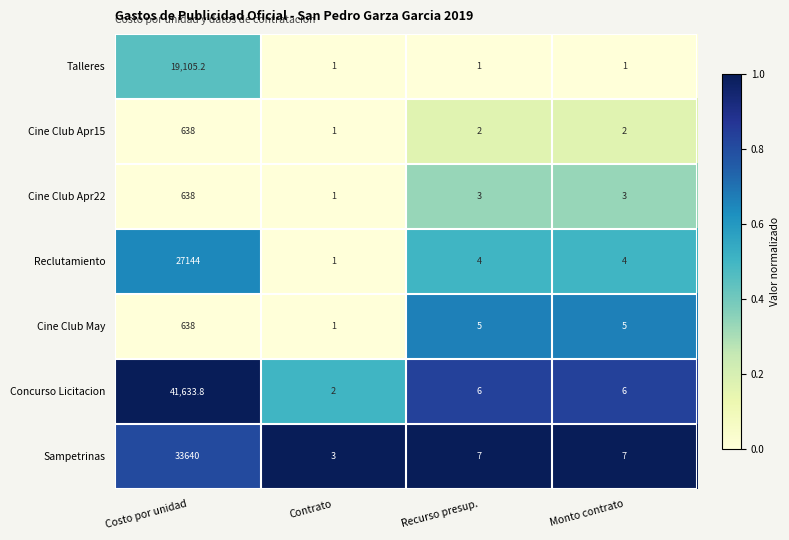

Which series has the widest spread of values?

Concurso Licitacion